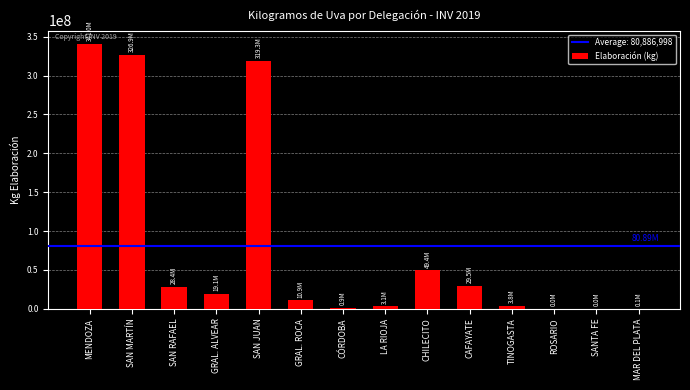

At which category does the chart reach its peak across all series?

MENDOZA